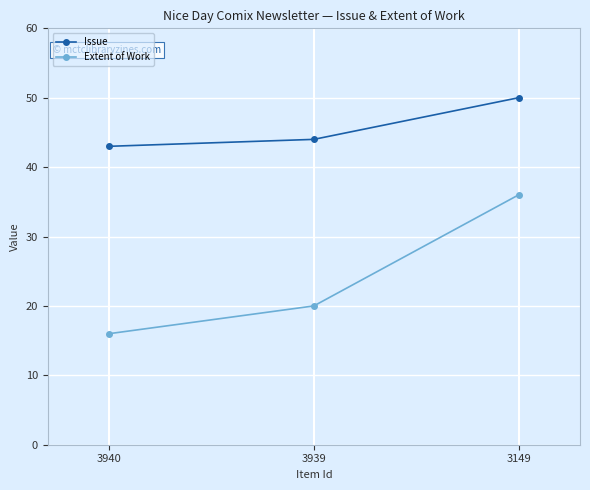

Reading left to right, extract all data points from this chart.

Issue: 43	44	50
Extent of Work: 16	20	36